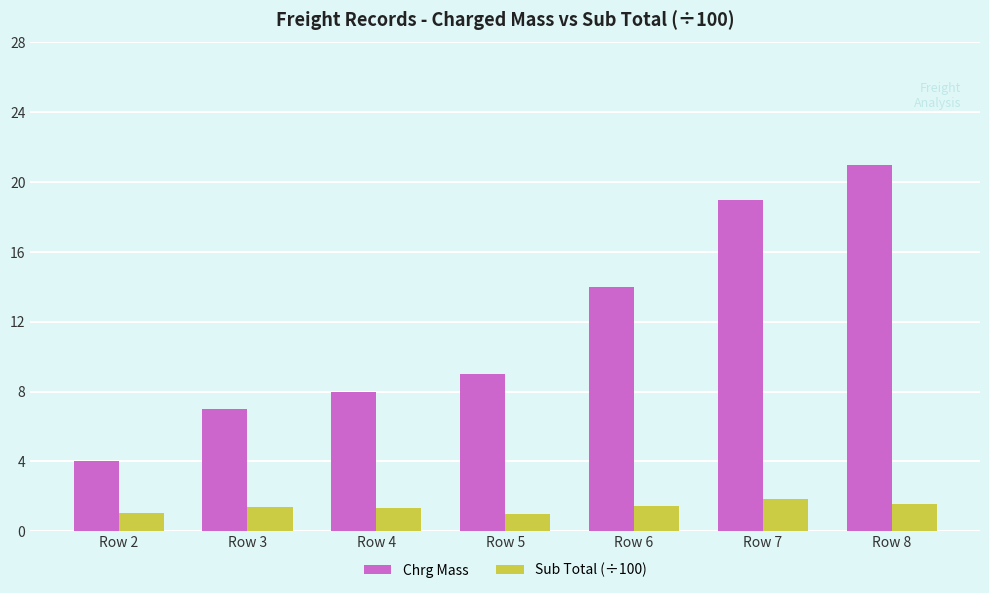

What is the difference between the highest and lowest values at Row 5?

8.0